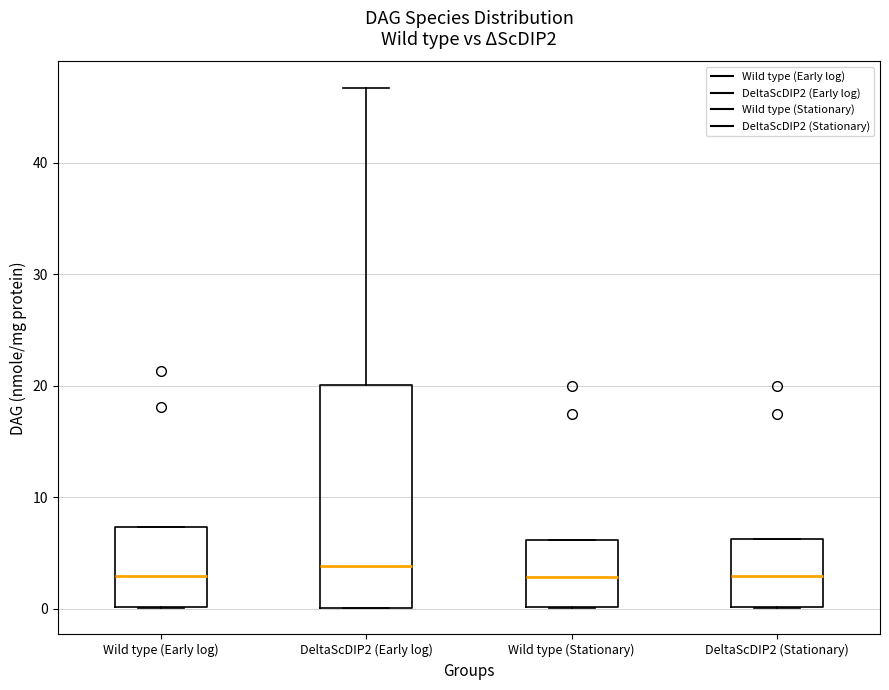

Where is the upper edge of the box for DeltaScDIP2 (Stationary) on the y-axis? The values are not printed on the chart, so give them approximately, as read against the axis.

6